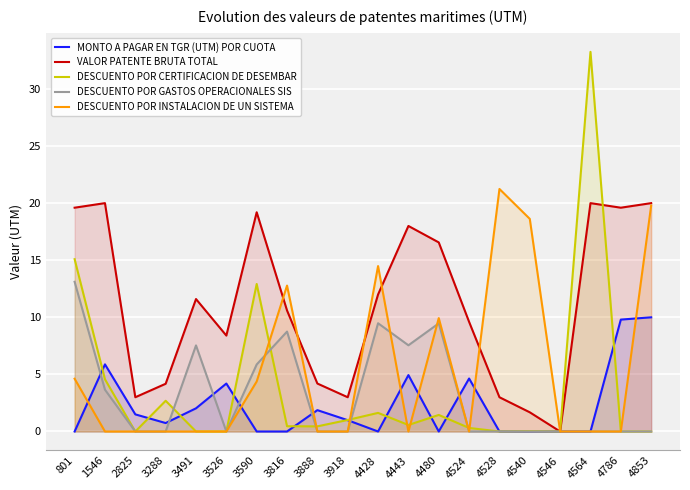

At which category does the chart reach its minimum across all series?

801